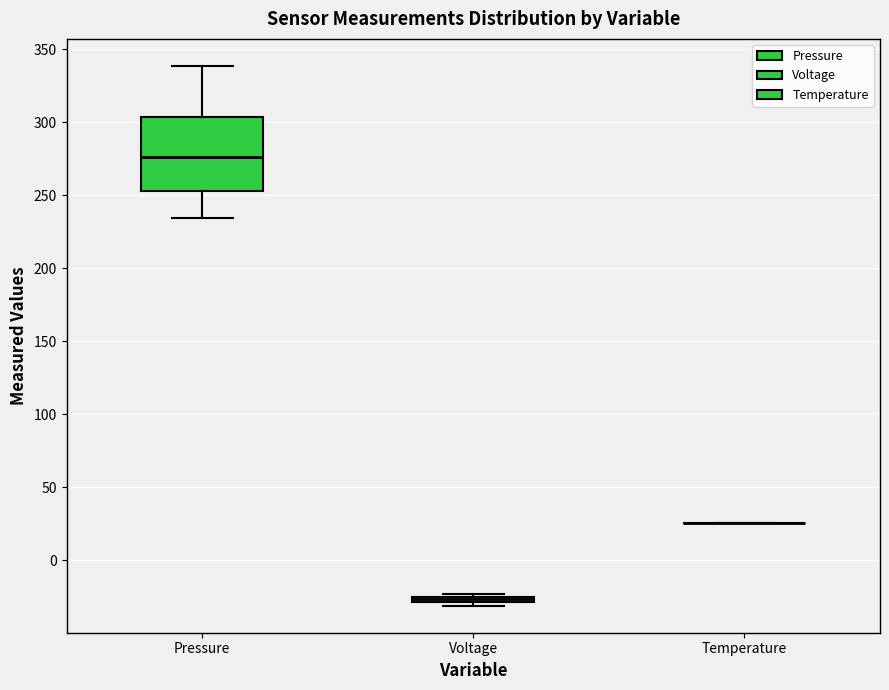

Comparing the boxes themselves (not the whiskers), which one is the tallest?

Pressure